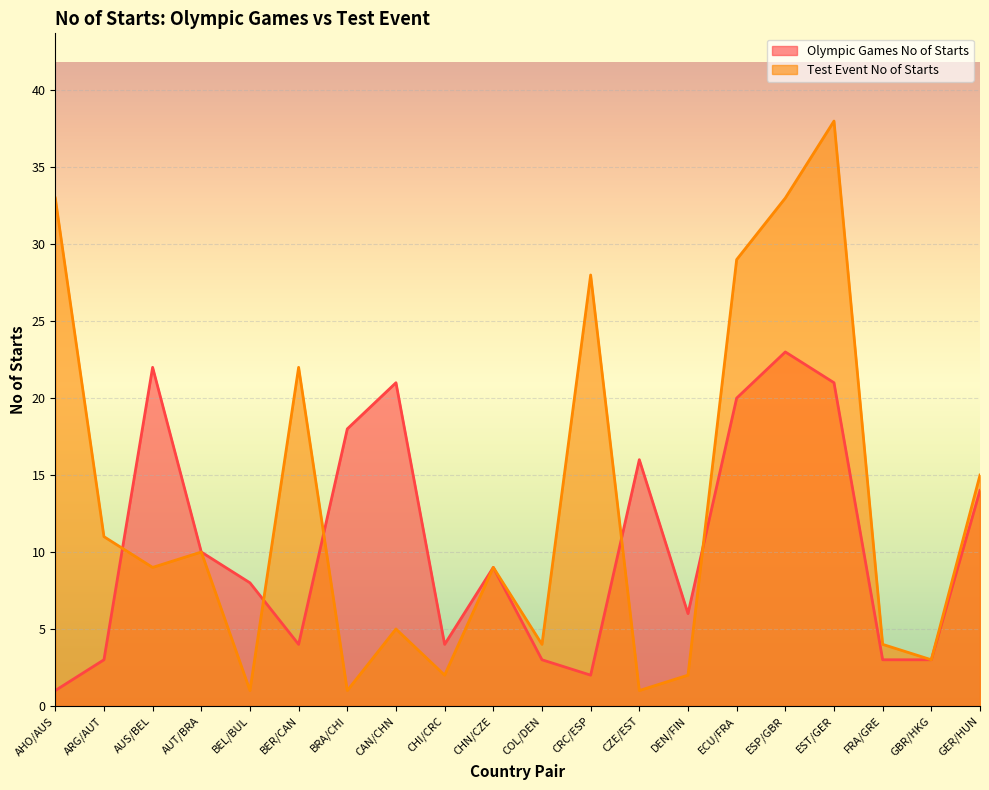

Reading right to left, extract all data points from this chart.

Olympic Games No of Starts: 14	3	3	21	23	20	6	16	2	3	9	4	21	18	4	8	10	22	3	1
Test Event No of Starts: 15	3	4	38	33	29	2	1	28	4	9	2	5	1	22	1	10	9	11	33